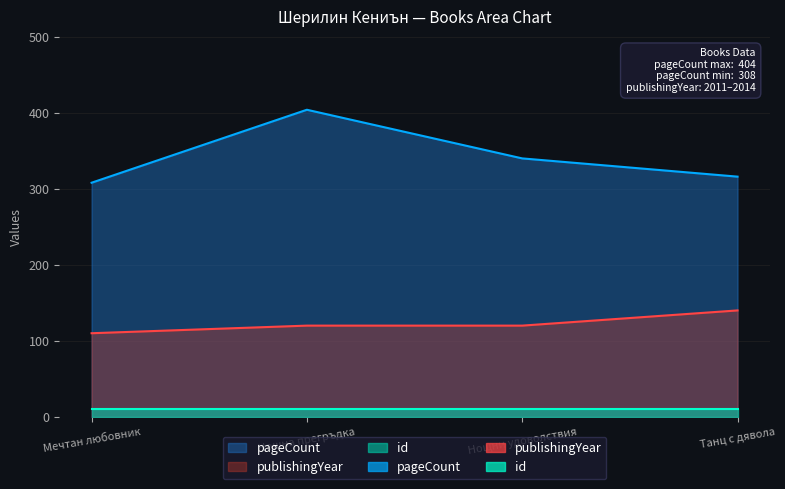

True or false: pageCount and publishingYear cross at least once.

False